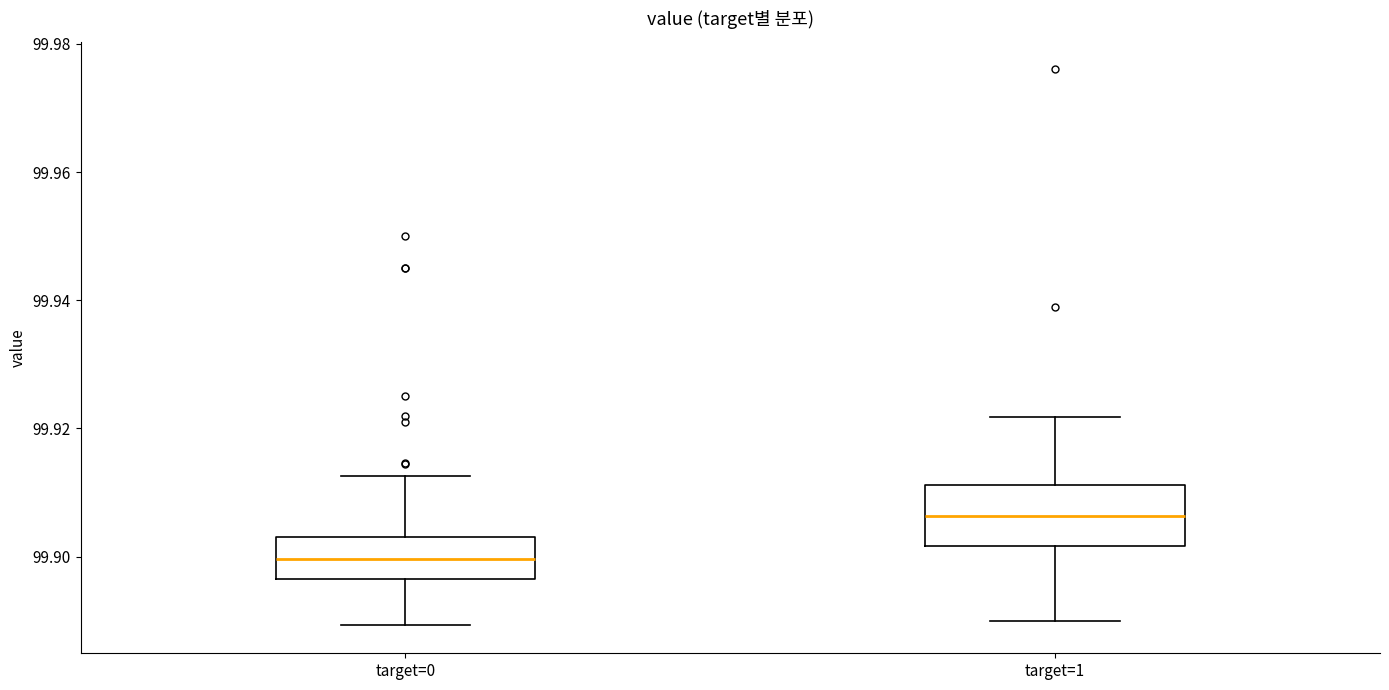

Which box's median line is the lowest?

target=0